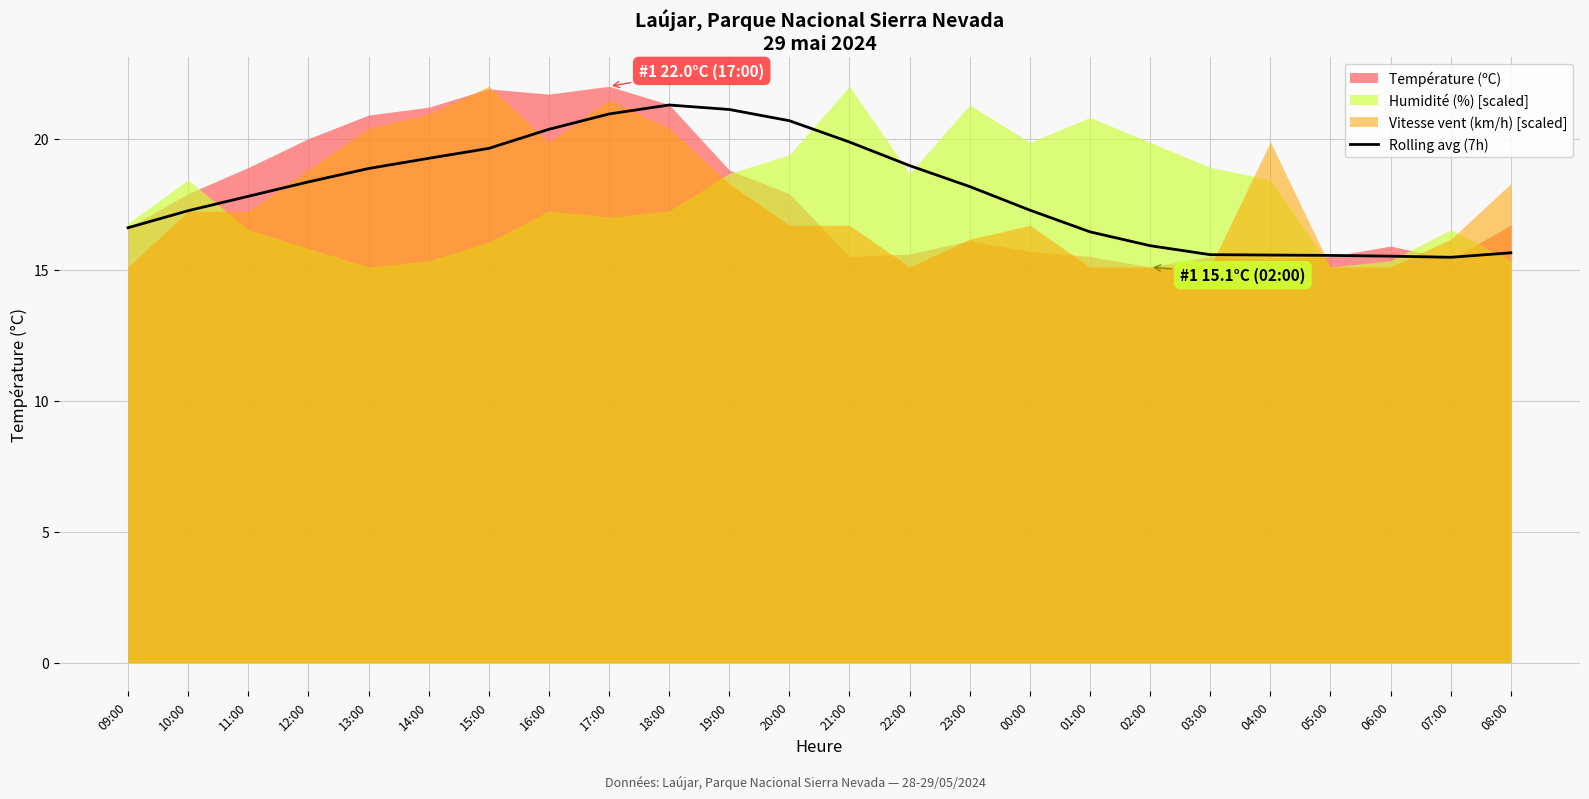

What is the minimum value for Rolling avg (7h)?

15.5